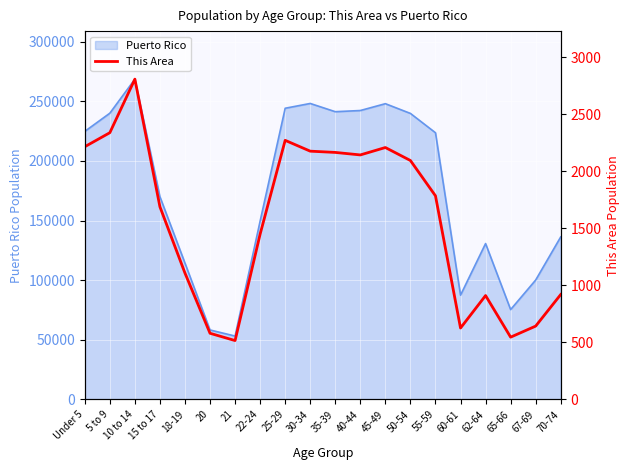

How many data points does each series have?

20